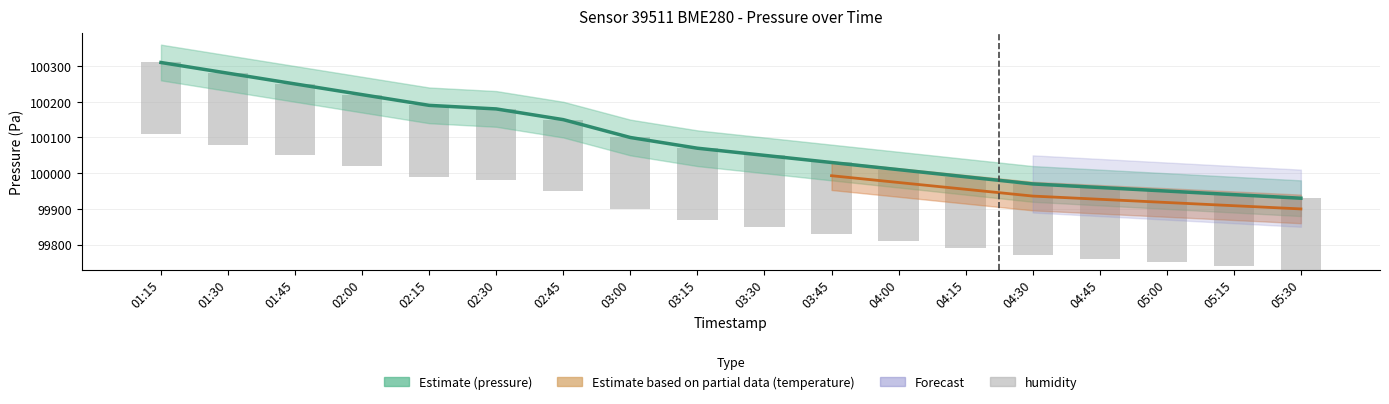

What is the label of the 12th bar from the right?

02:45